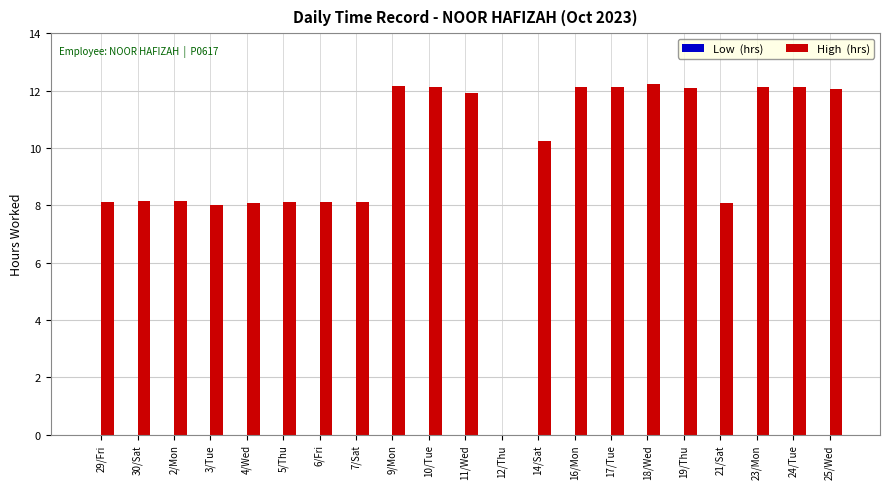

What is the change in value from 2/Mon to 17/Tue?

+4.0